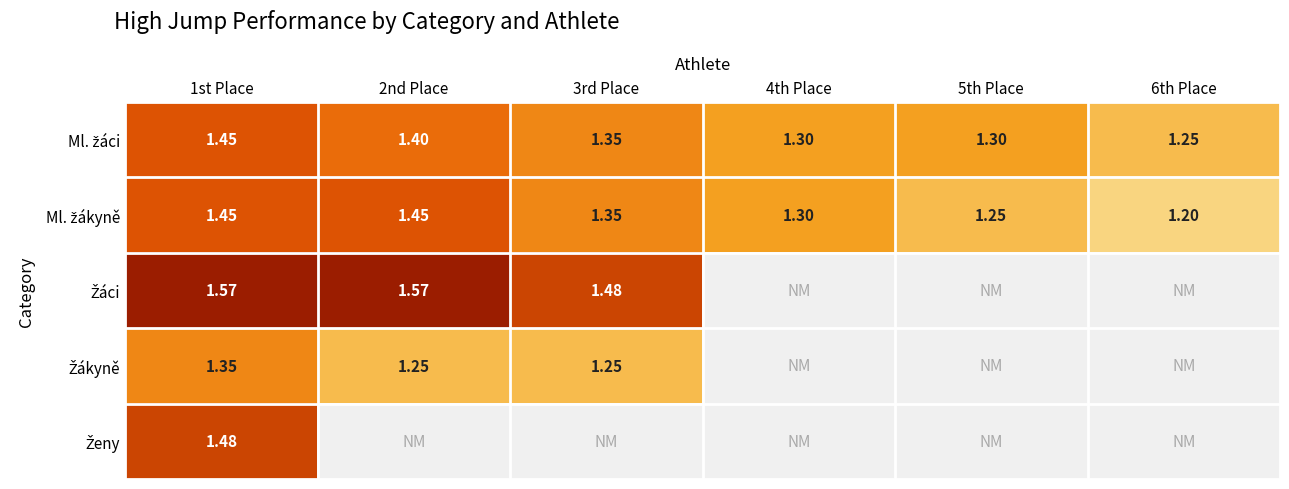

Is it true that Ženy equals 0.0 at 2nd Place?

True